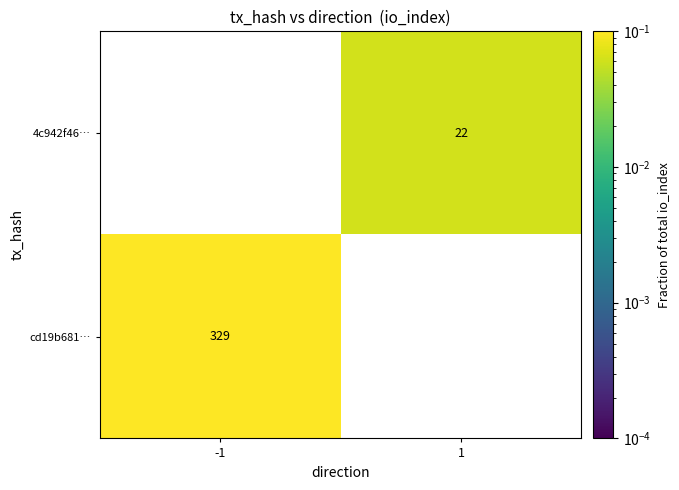

What is the greatest value displayed?

0.9